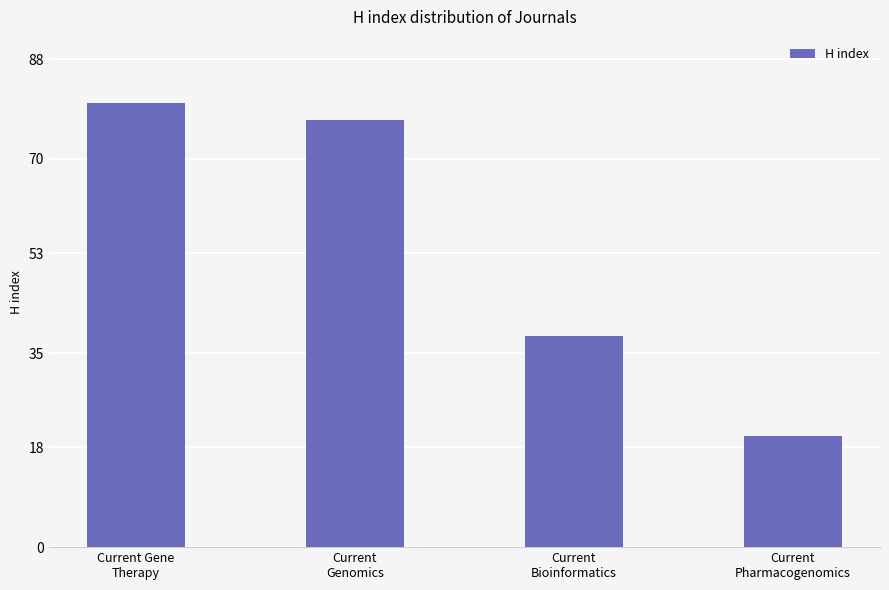

What is the minimum value shown in the chart?

20